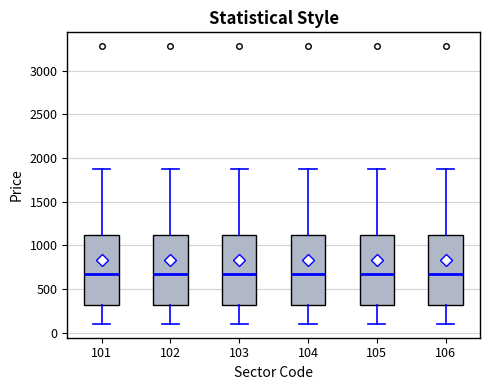

Where is the upper edge of the box at x = 106 on the y-axis? The values are not printed on the chart, so give them approximately, as read against the axis.

1150